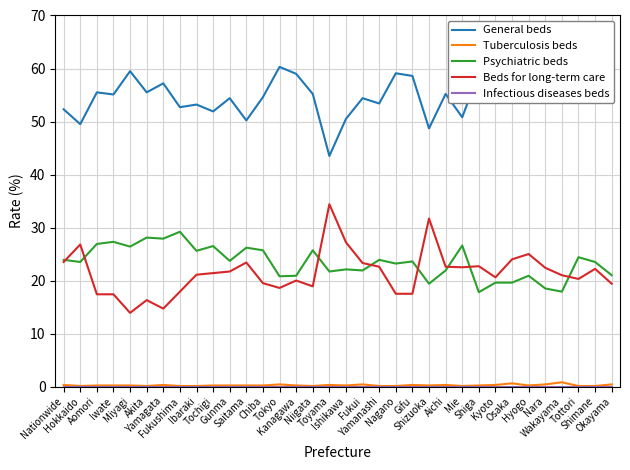

At which label is Infectious diseases beds closest to 0?

Nationwide